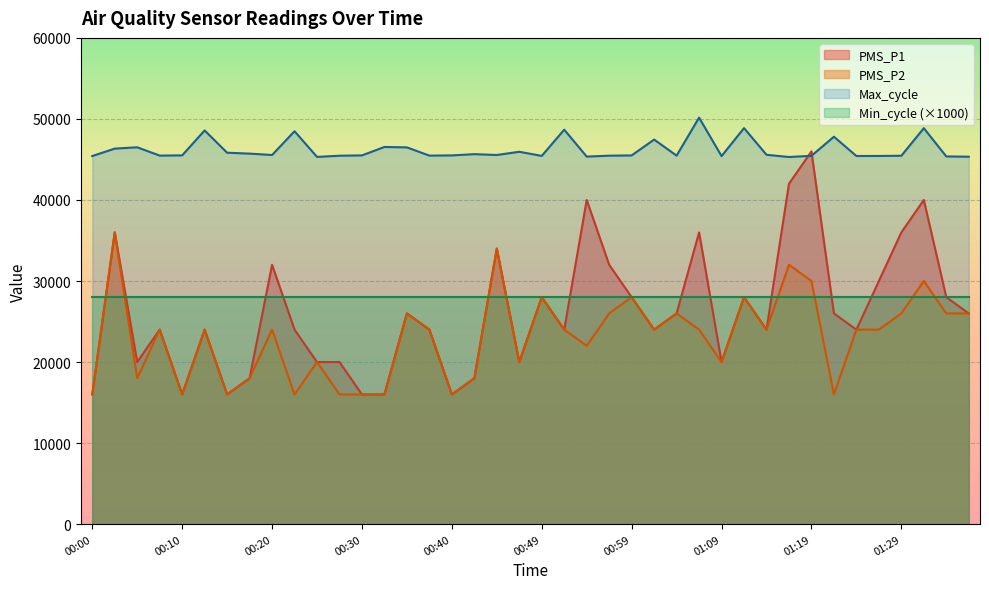

Where is PMS_P2 nearest to the value 26000?

00:35